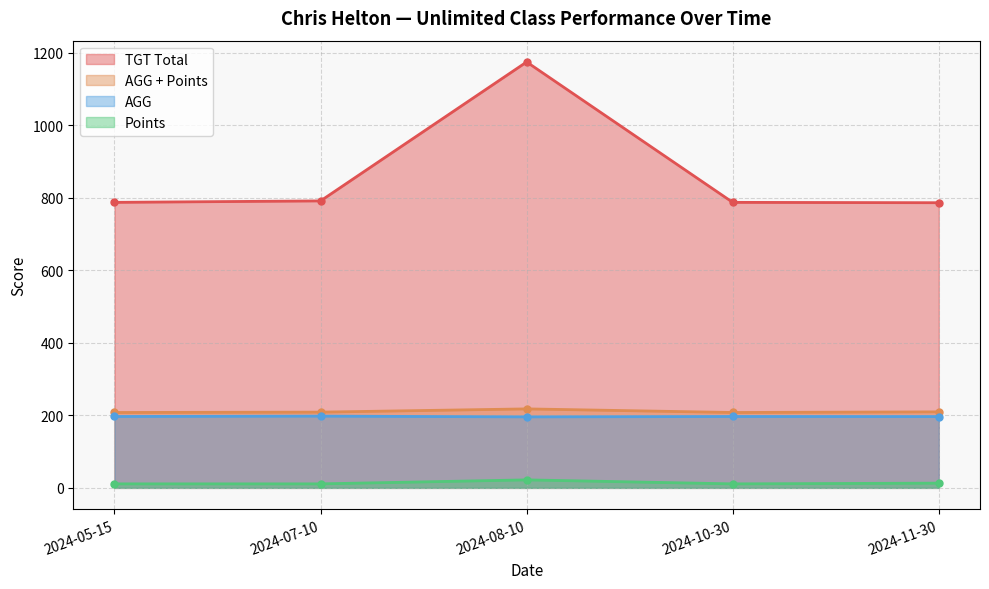

Reading left to right, transcribe all the data shown in this chart.

TGT Total: 2024-05-15=787.0	2024-07-10=791.0	2024-08-10=1174.0	2024-10-30=787.0	2024-11-30=786.0
AGG + Points: 2024-05-15=207.8	2024-07-10=208.8	2024-08-10=217.7	2024-10-30=207.8	2024-11-30=209.5
AGG: 2024-05-15=196.8	2024-07-10=197.8	2024-08-10=195.7	2024-10-30=196.8	2024-11-30=196.5
Points: 2024-05-15=11.0	2024-07-10=11.0	2024-08-10=22.0	2024-10-30=11.0	2024-11-30=13.0